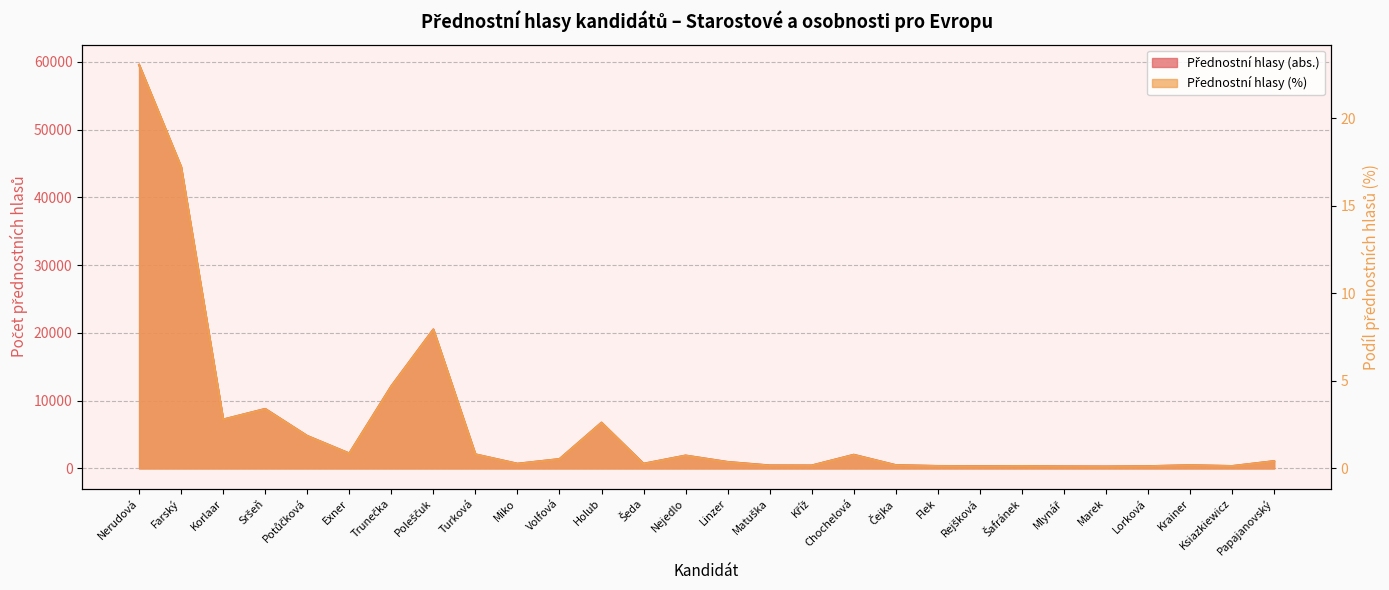

What is the greatest value displayed?

59577.0